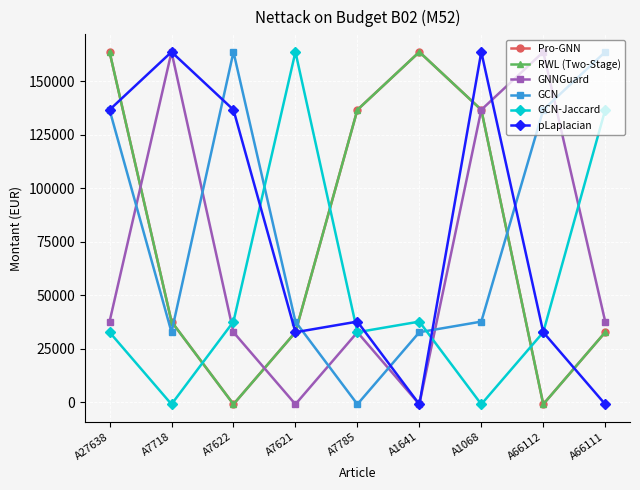

Where is RWL (Two-Stage) nearest to the value 81445?

A7718